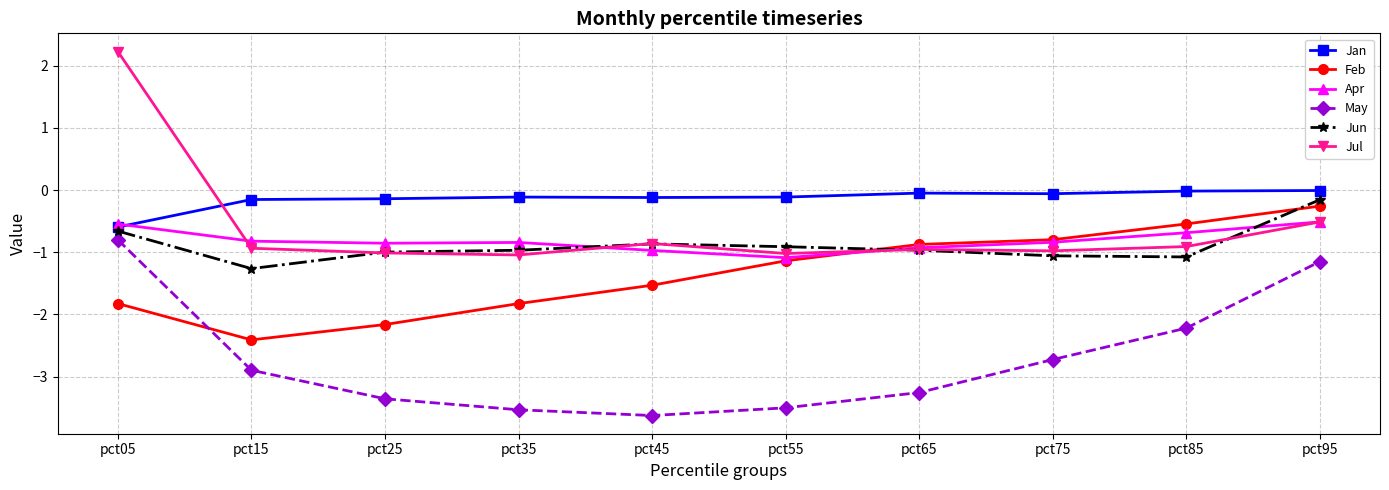

What is the greatest value displayed?

2.2